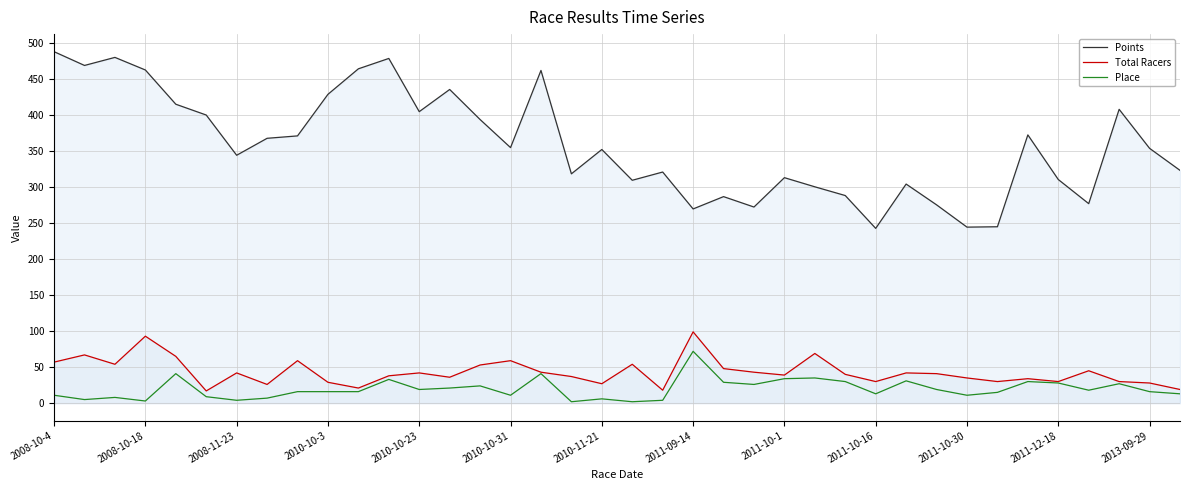

True or false: Points and Place cross at least once.

False